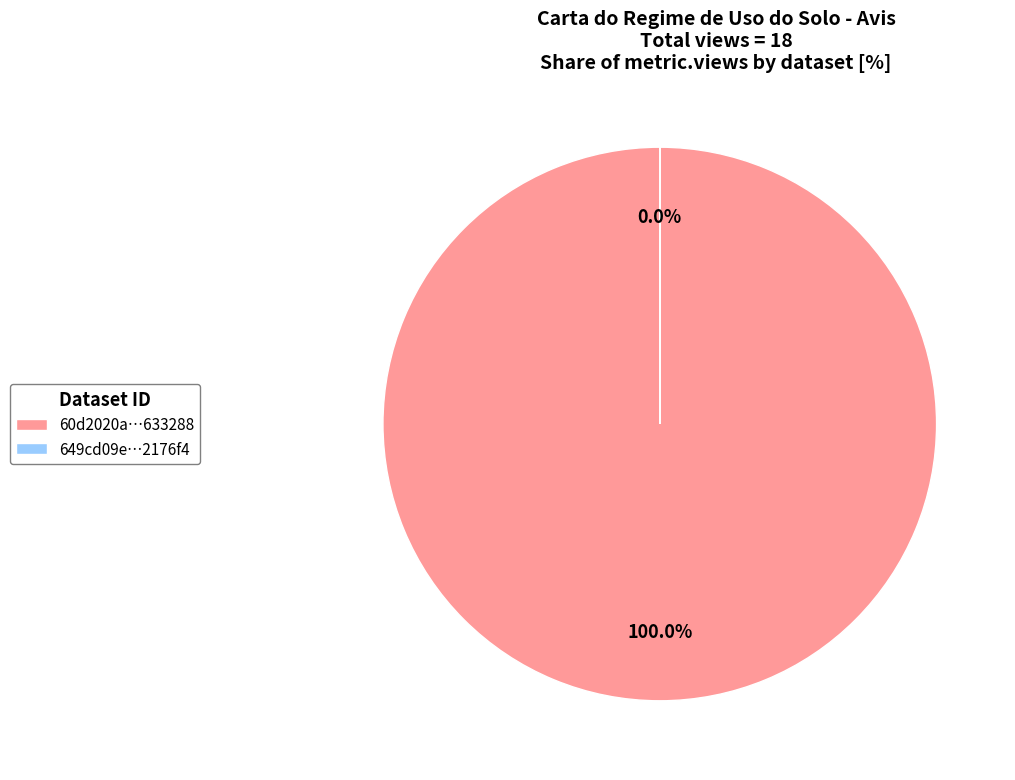

To the nearest percent, what is the difference between the 60d2020a0781901dea633288 and 649cd09e078190ea972176f4 slice percentages?

100%